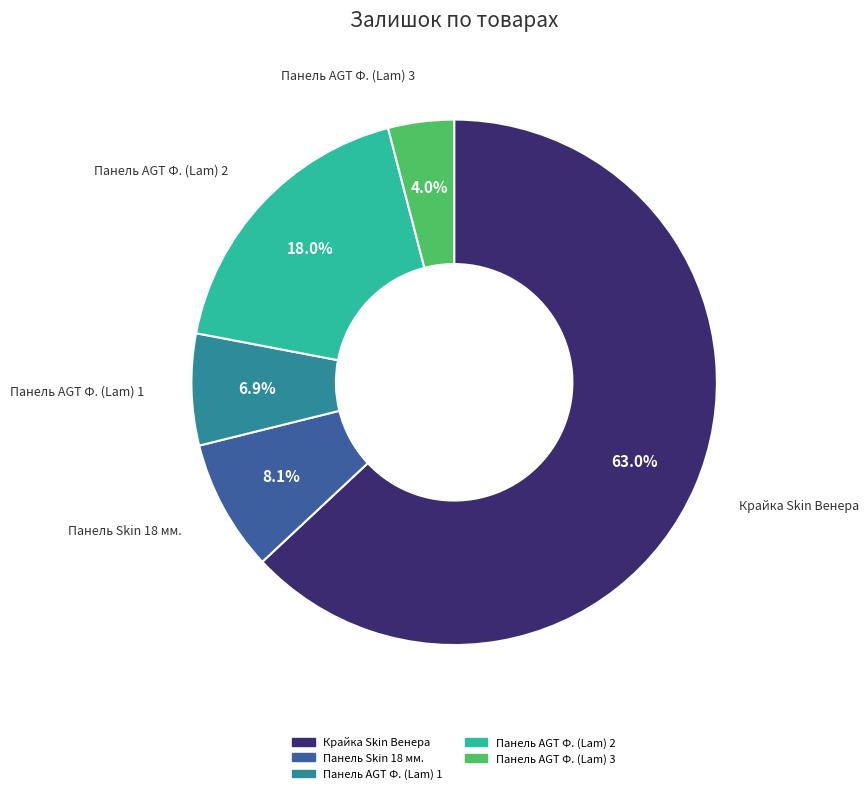

Is there any slice that represents more than half of the pie?

Yes